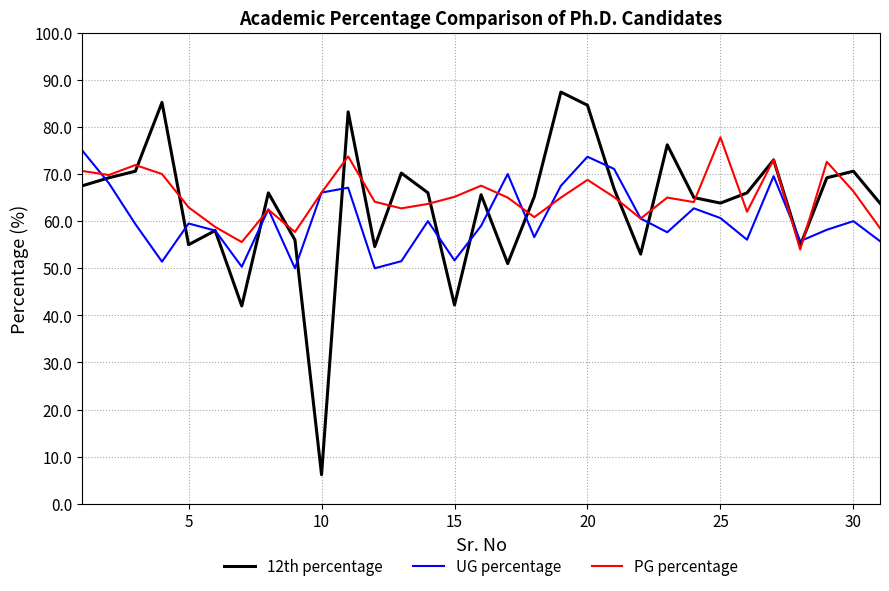

Which series has the largest range (max minus min)?

12th percentage